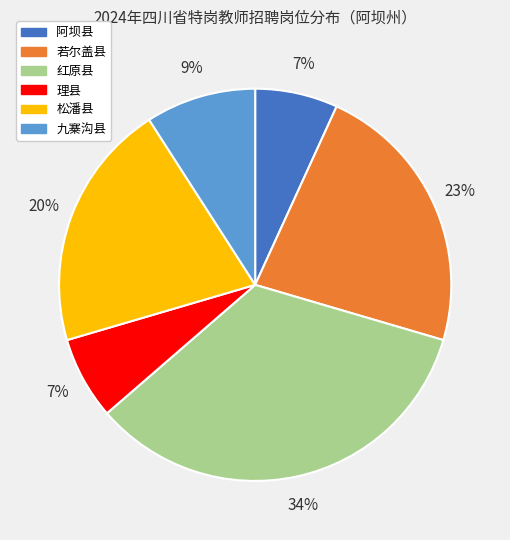

What is the largest slice in the pie chart?

红原县